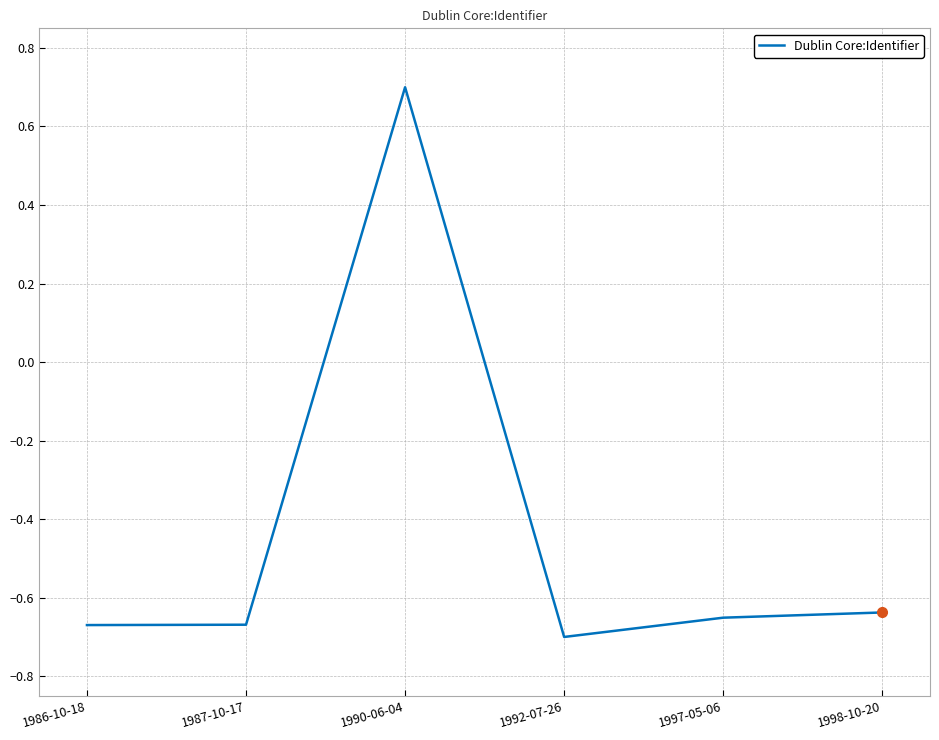

What is the maximum value shown in the chart?

0.7